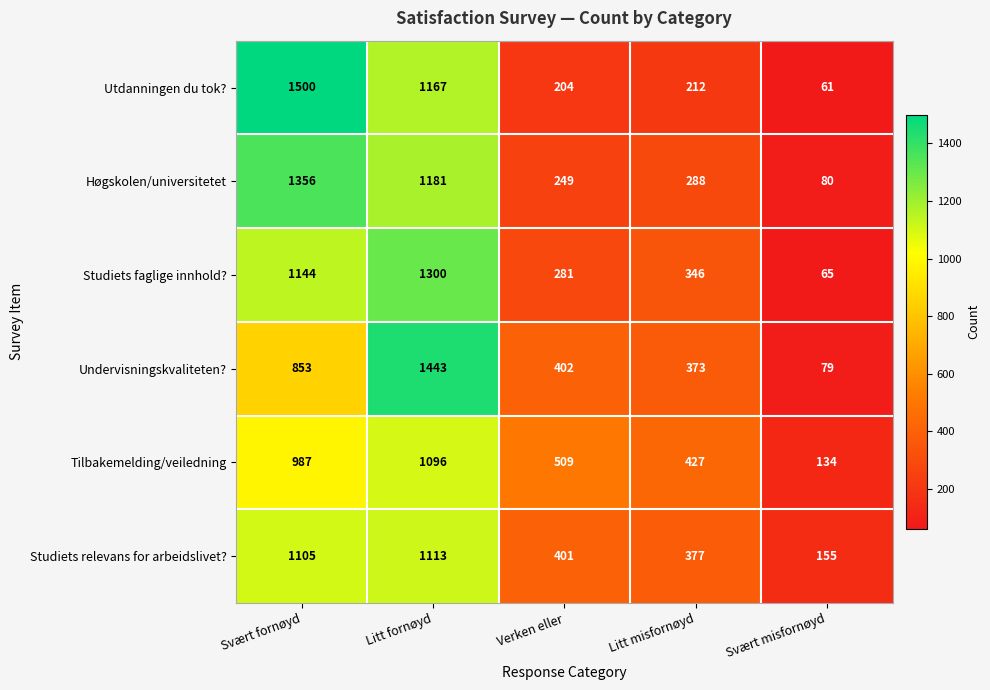

How many series are shown in this chart?

6